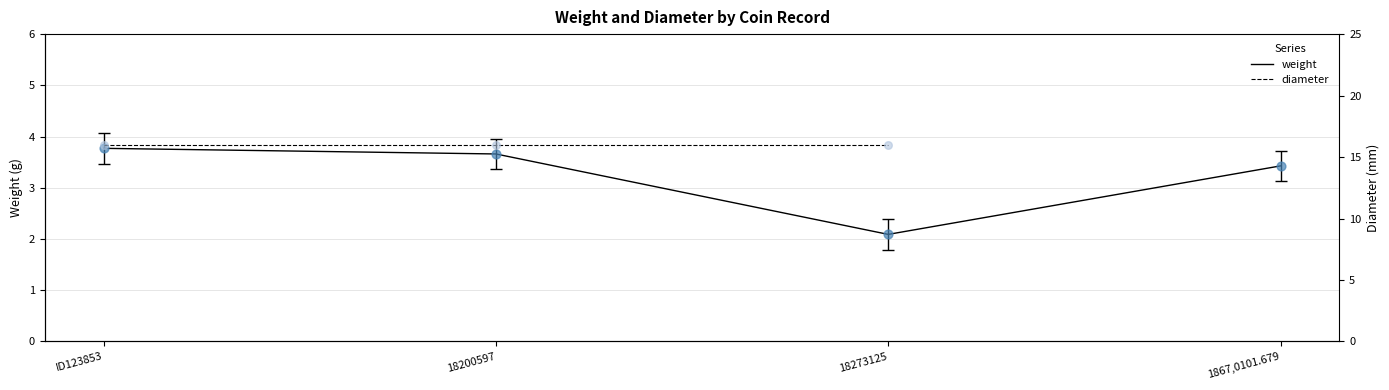

Which series reaches the minimum Y coordinate?

weight